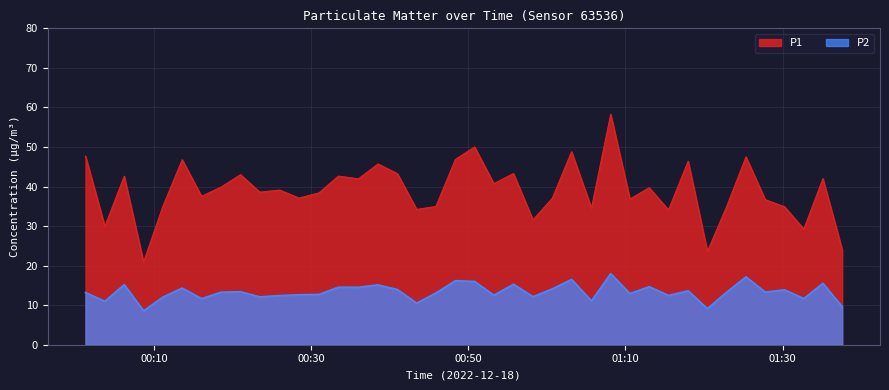

Which series has the largest total across all categories?

P1